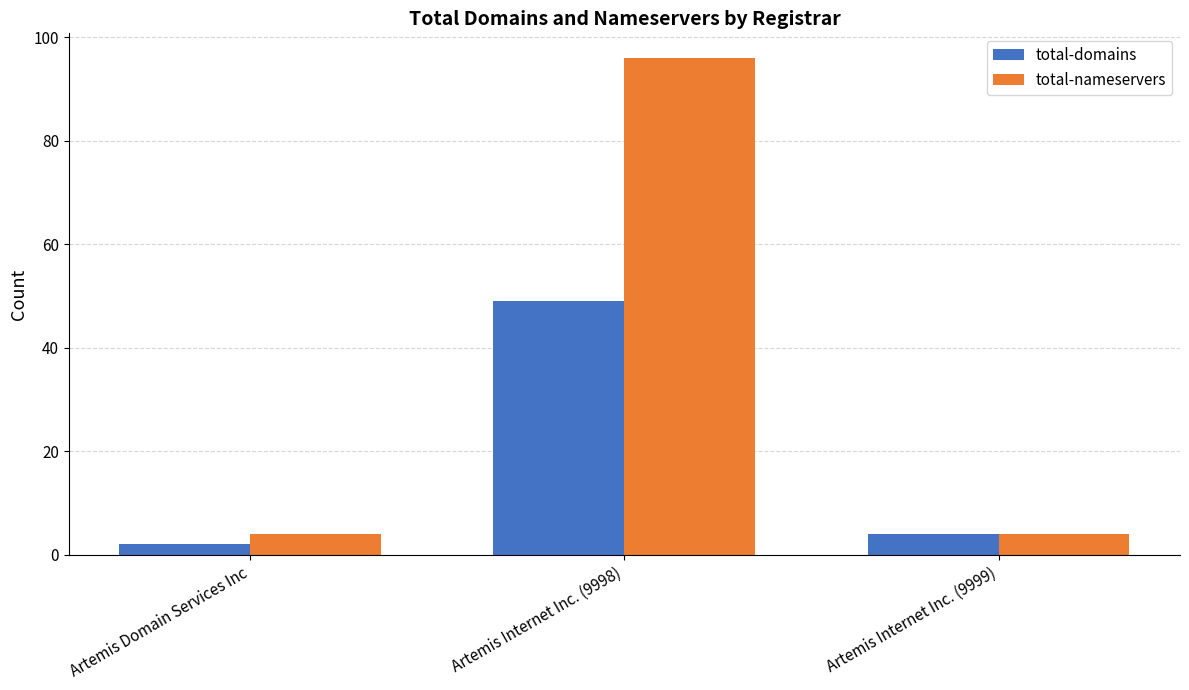

List the labels in order of total-domains value, largest first.

Artemis Internet Inc. (9998), Artemis Internet Inc. (9999), Artemis Domain Services Inc